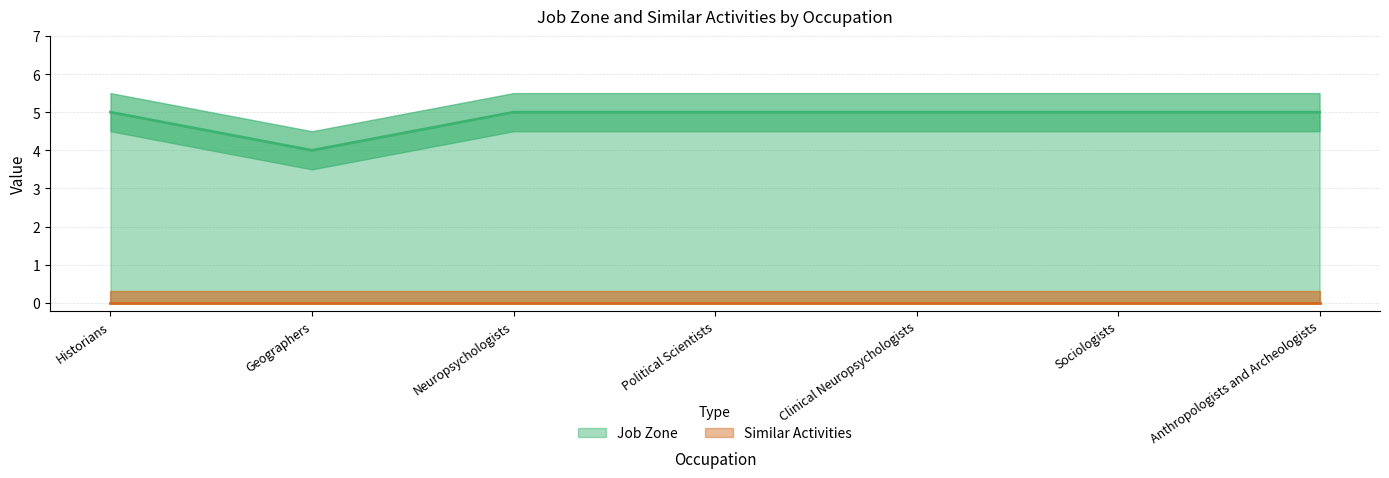

What is the minimum value shown in the chart?

4